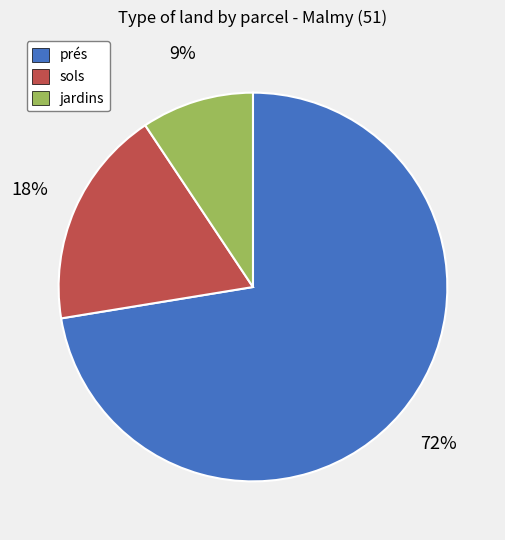

Is there a majority slice in this chart?

Yes